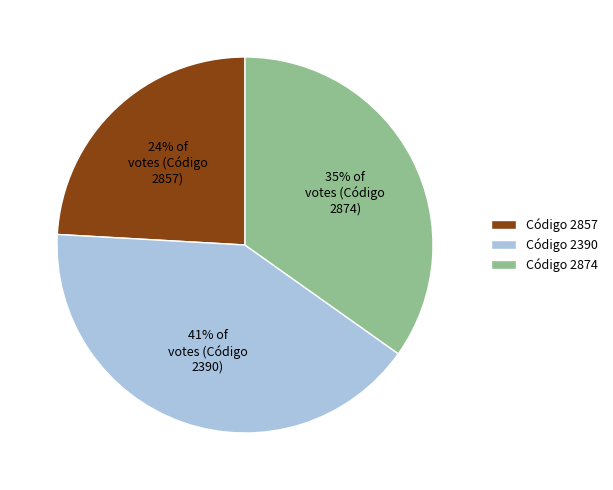

To the nearest percent, what is the difference between the 24% of votes (Código 2857) and 41% of votes (Código 2390) slice percentages?

17%